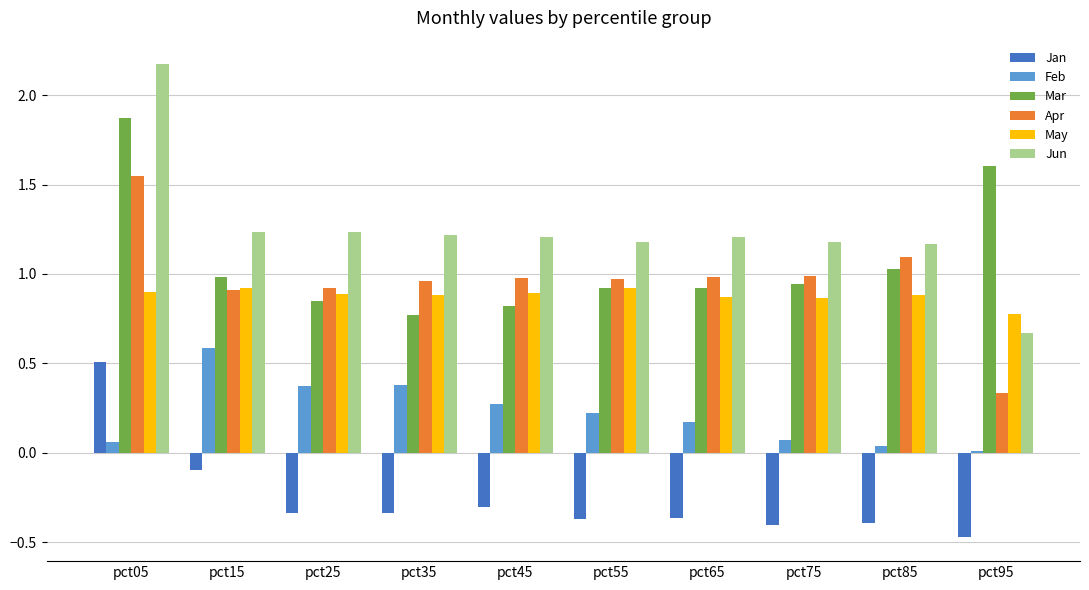

Which series has the largest total across all categories?

Jun